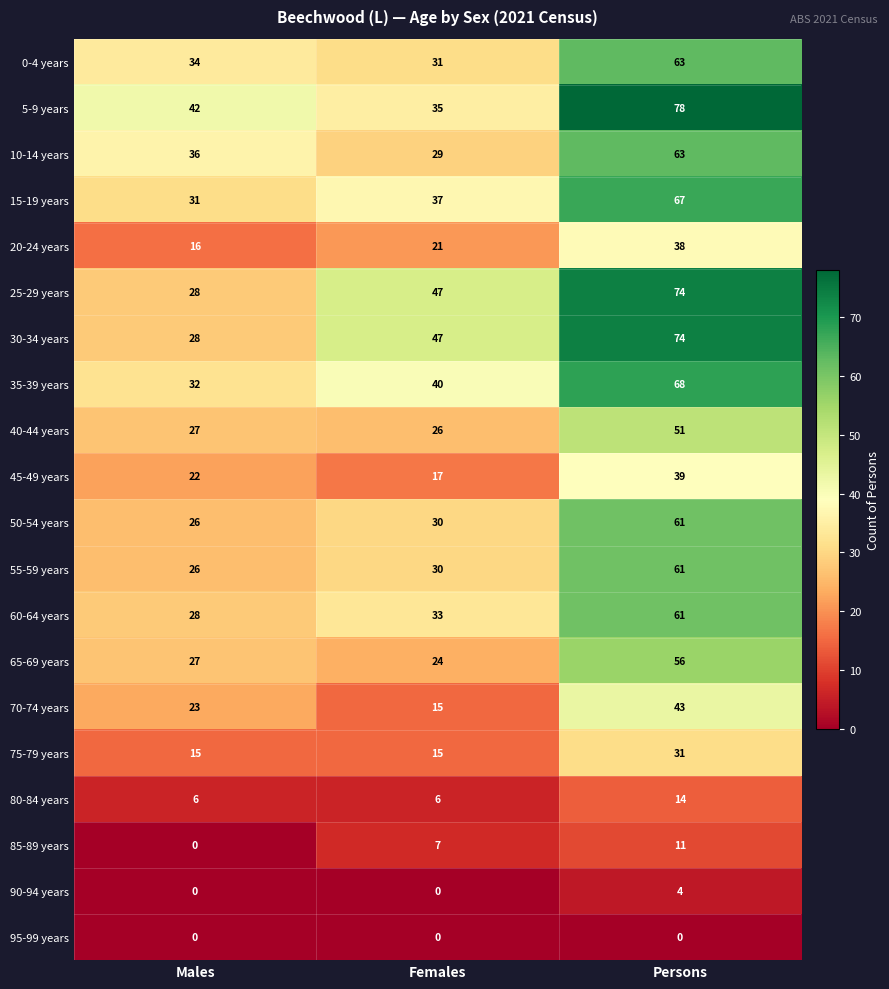

At which category is the sum across all series the highest?

Persons